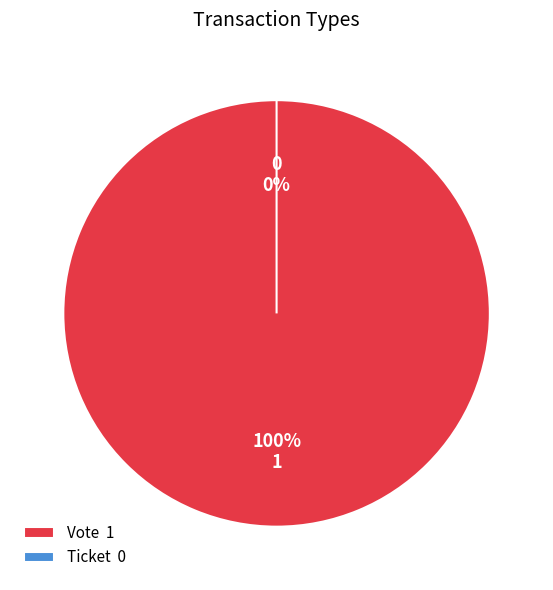

What is the majority slice?

Vote